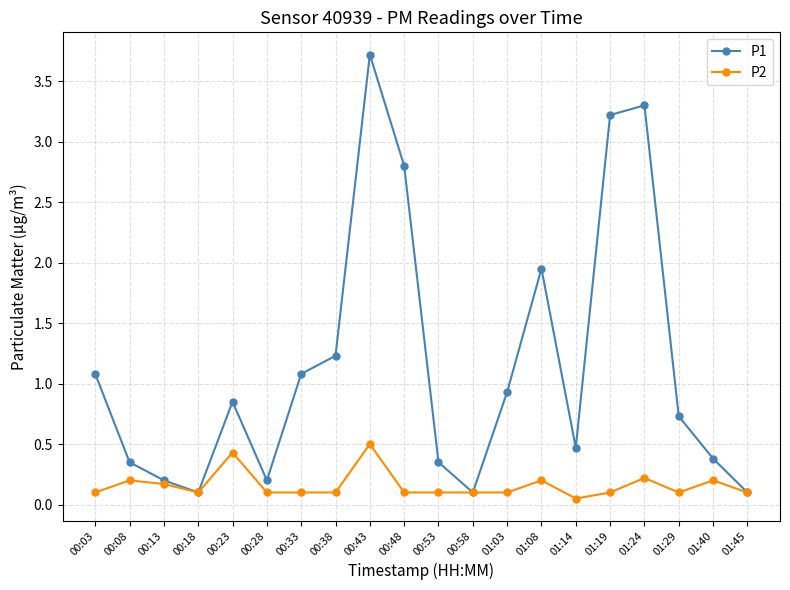

What is the maximum value shown in the chart?

3.7